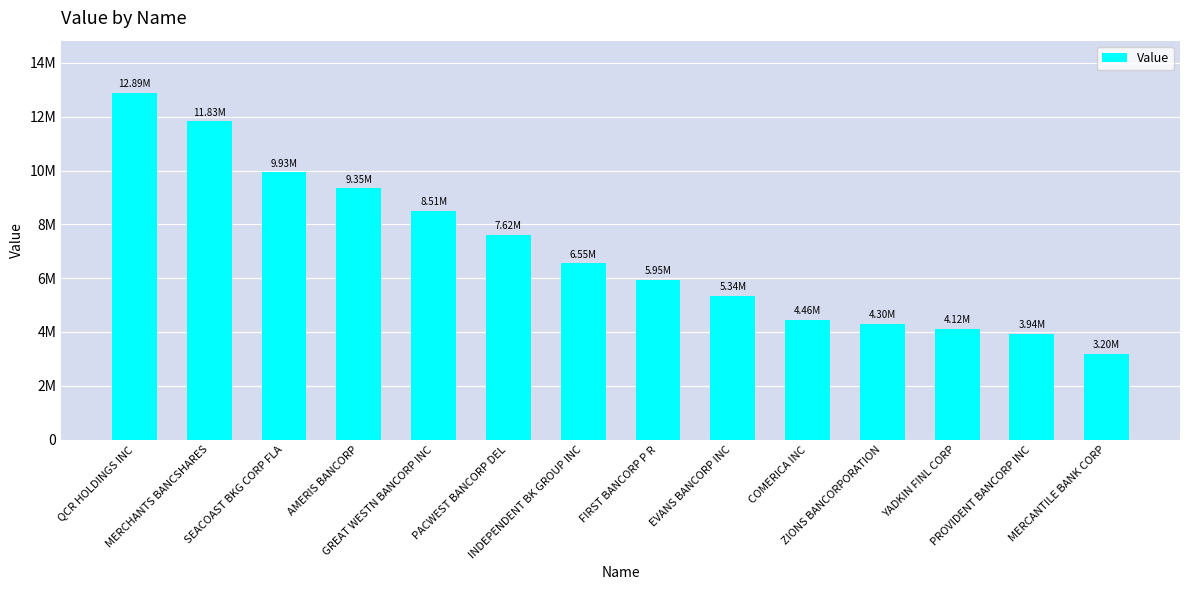

List the labels in order of value, smallest first.

MERCANTILE BANK CORP, PROVIDENT BANCORP INC, YADKIN FINL CORP, ZIONS BANCORPORATION, COMERICA INC, EVANS BANCORP INC, FIRST BANCORP P R, INDEPENDENT BK GROUP INC, PACWEST BANCORP DEL, GREAT WESTN BANCORP INC, AMERIS BANCORP, SEACOAST BKG CORP FLA, MERCHANTS BANCSHARES, QCR HOLDINGS INC